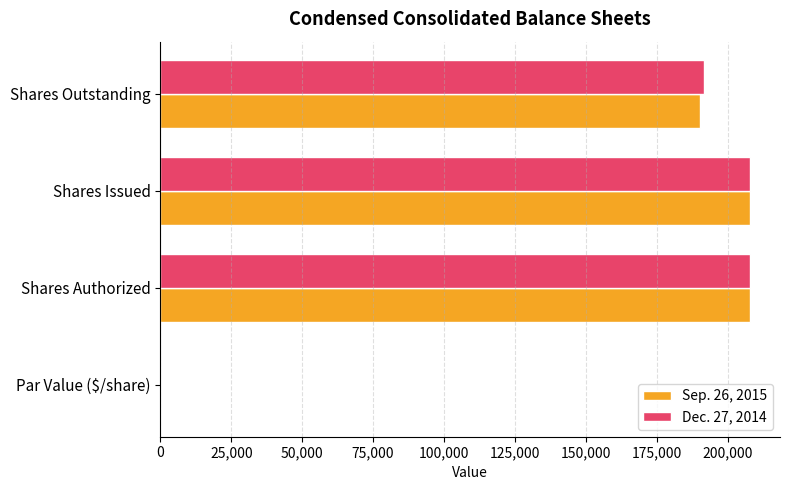

What is the greatest value displayed?

208077